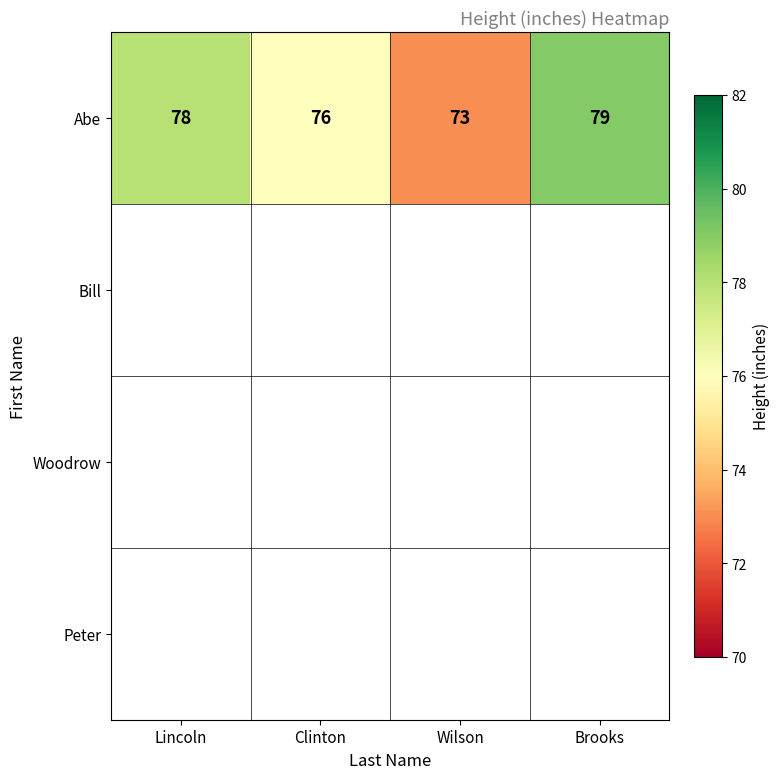

At which label does Abe reach its peak?

Brooks